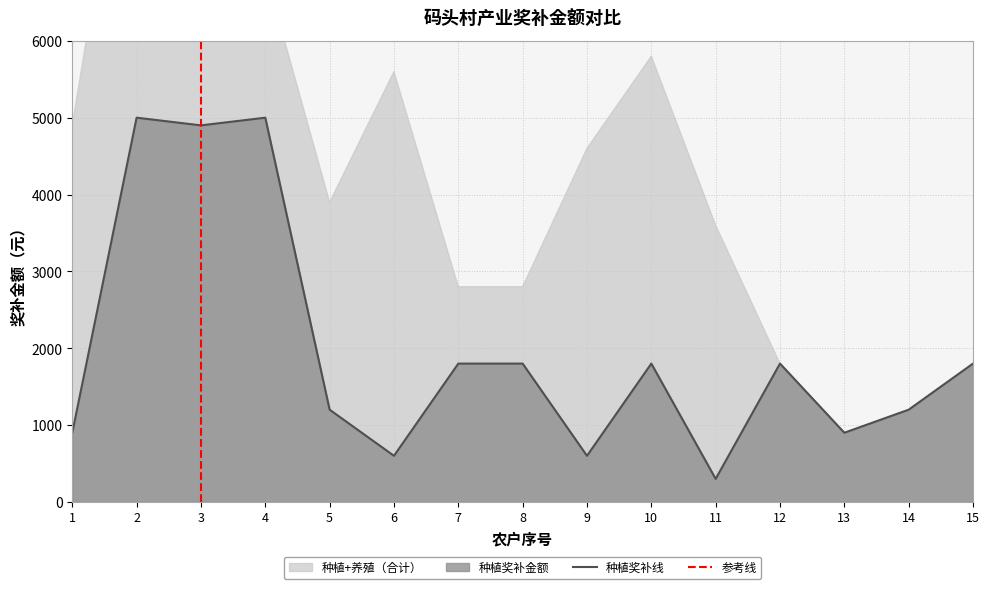

The value of 种植奖补线 at 14 is 1200. True or false?

True